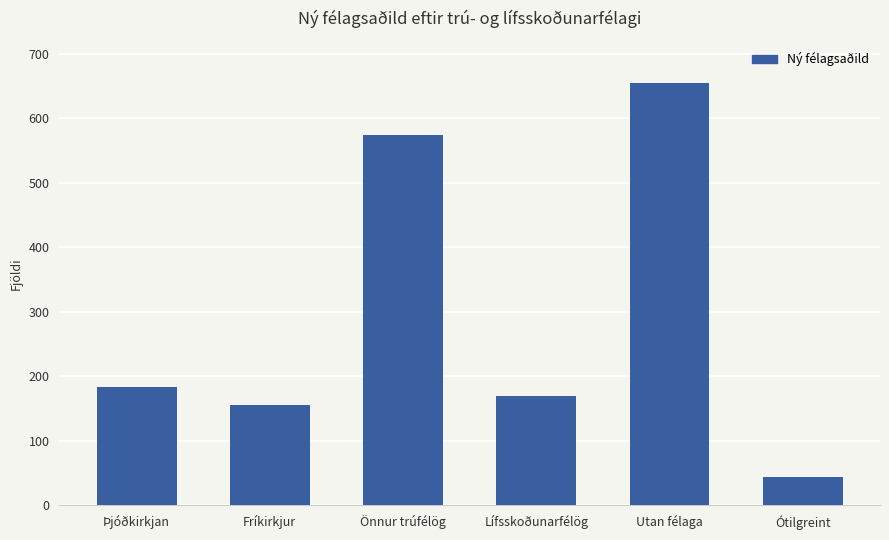

Is it true that the value at Lífsskoðunarfélög is 169?

True